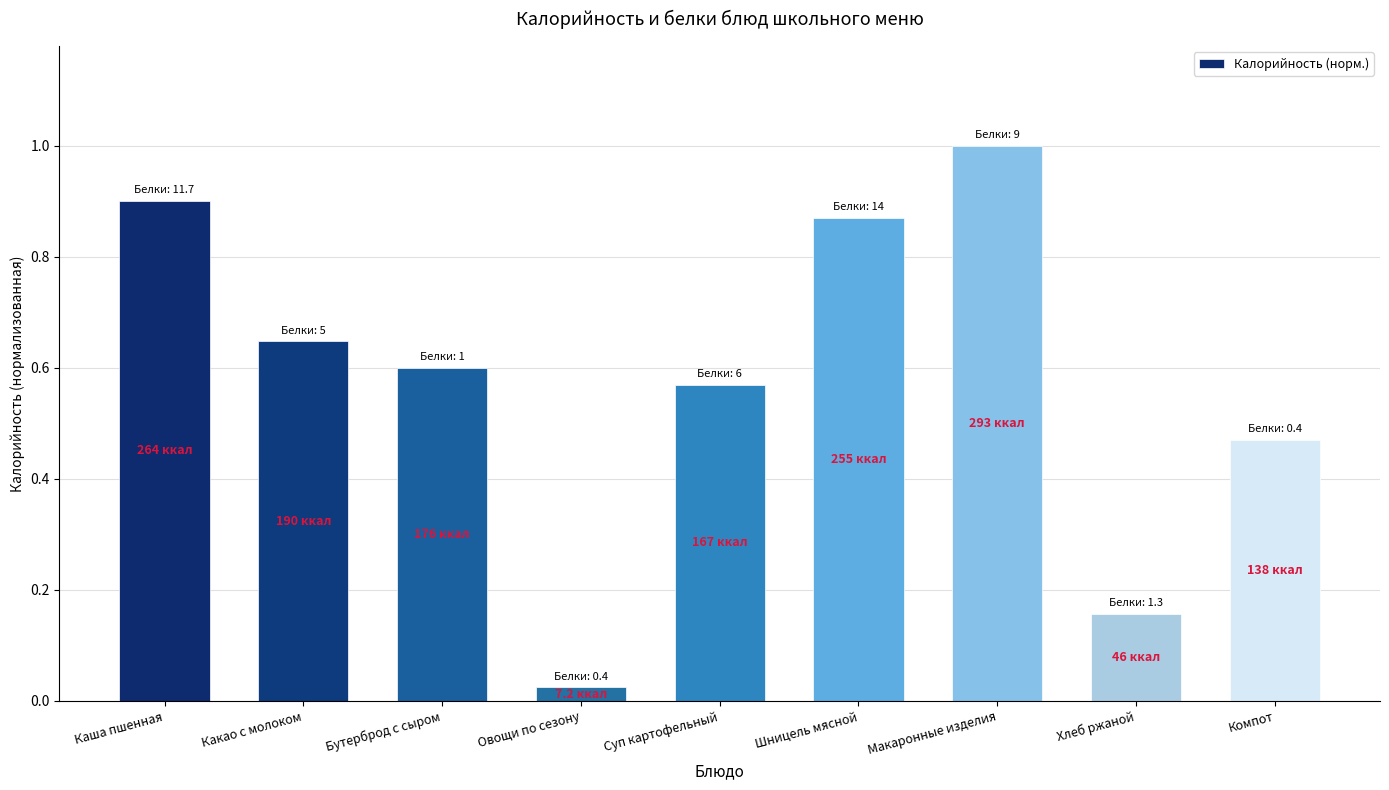

What is the sum of all values?

5.2